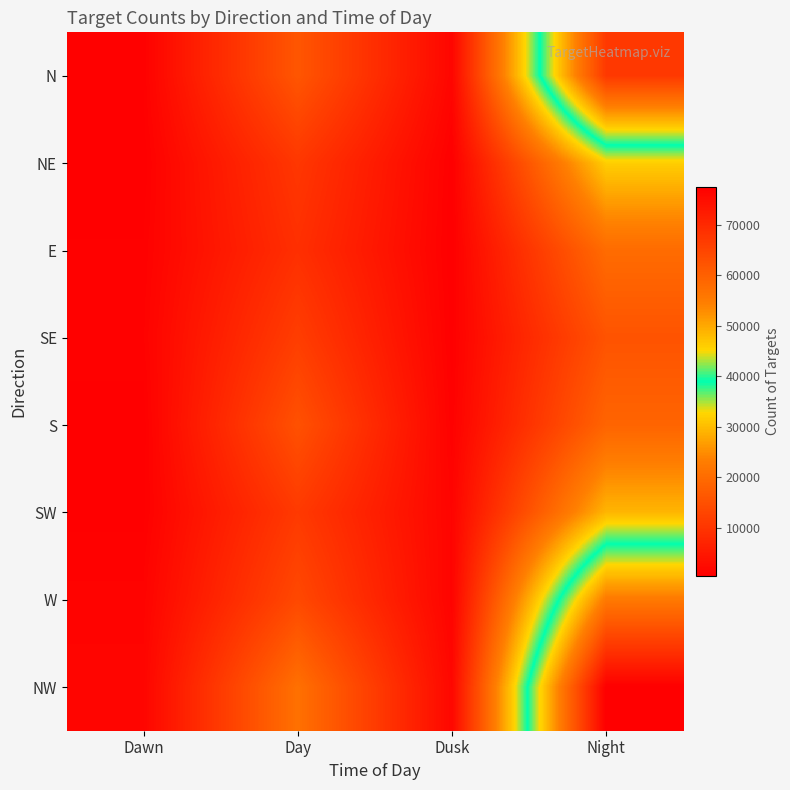

Rank the series by their maximum value, from highest to lowest.

NW, N, W, NE, SW, E, S, SE